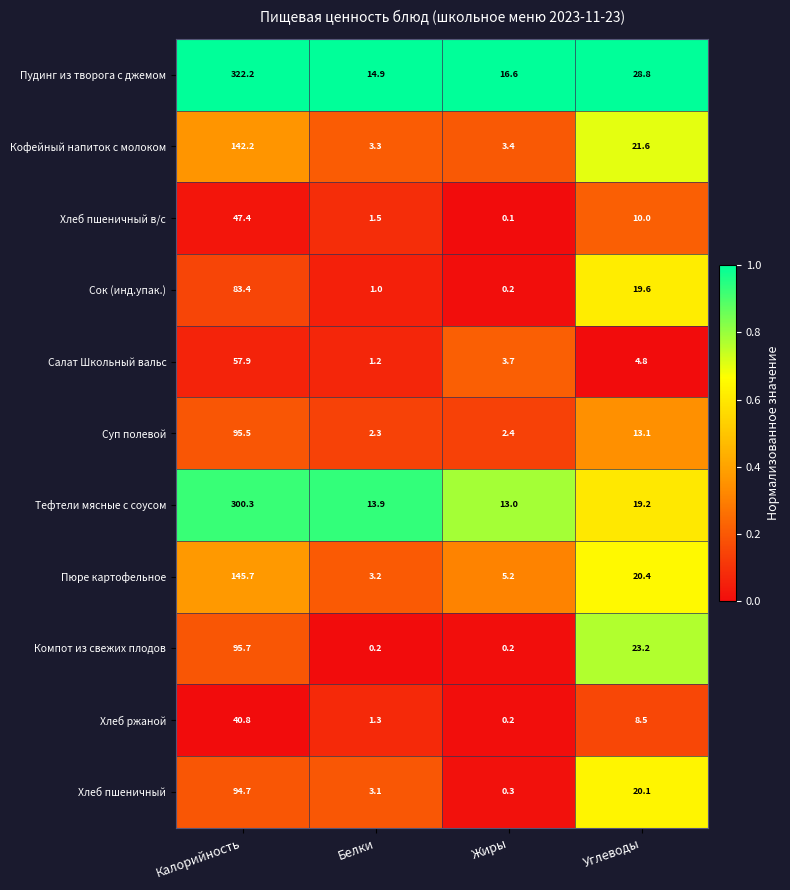

What is the average value of the Хлеб пшеничный в/с series?

14.8